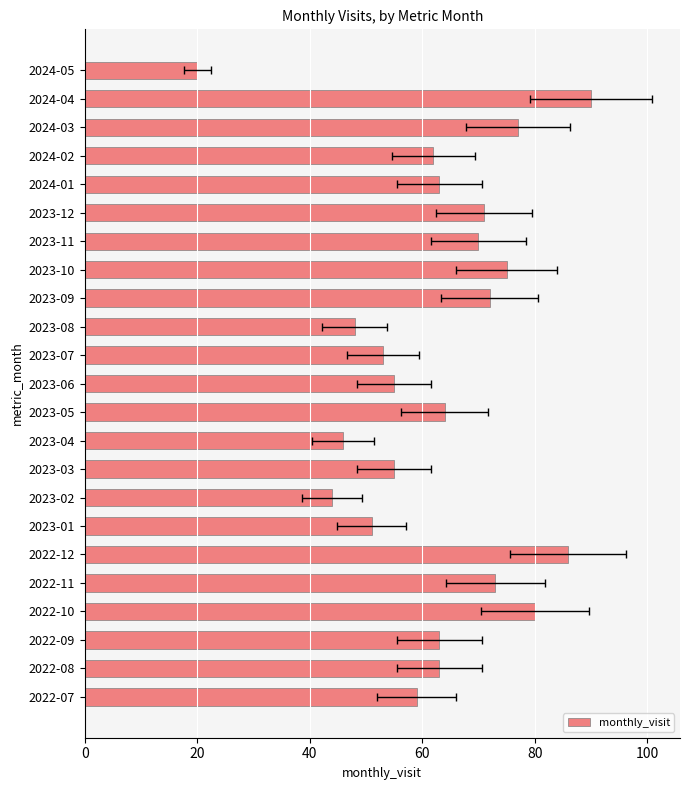

What is the sum of all values?

1440